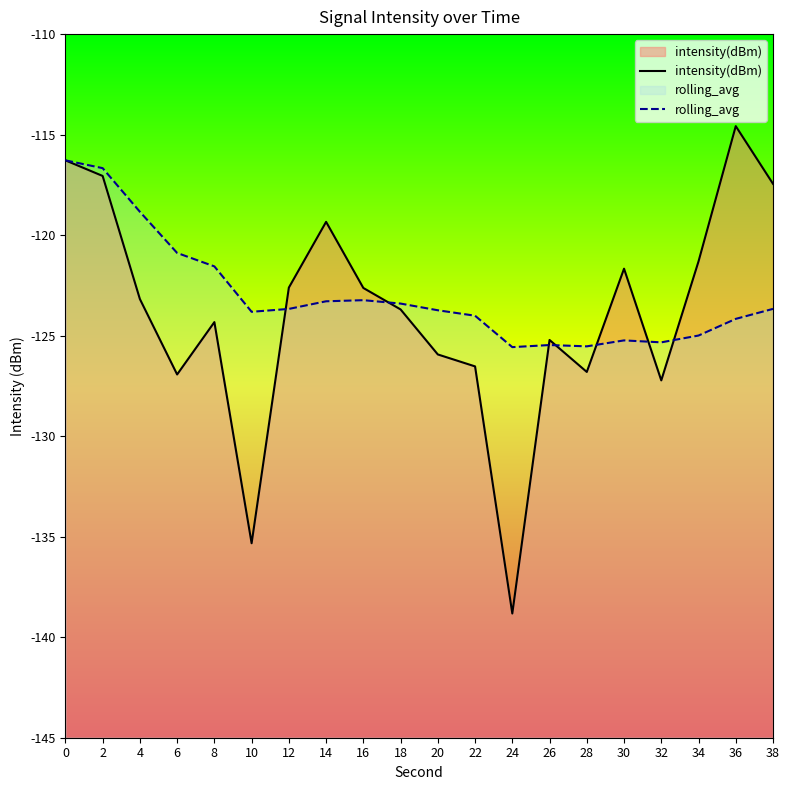

Reading right to left, list all the values displayed in this chart.

intensity(dBm): -117.4	-114.6	-121.3	-127.2	-121.7	-126.8	-125.2	-138.8	-126.5	-125.9	-123.7	-122.6	-119.3	-122.6	-135.3	-124.3	-126.9	-123.2	-117.1	-116.3
rolling_avg: -123.7	-124.2	-125.0	-125.3	-125.2	-125.5	-125.5	-125.6	-124.0	-123.7	-123.4	-123.2	-123.3	-123.7	-123.8	-121.6	-120.9	-118.8	-116.7	-116.3